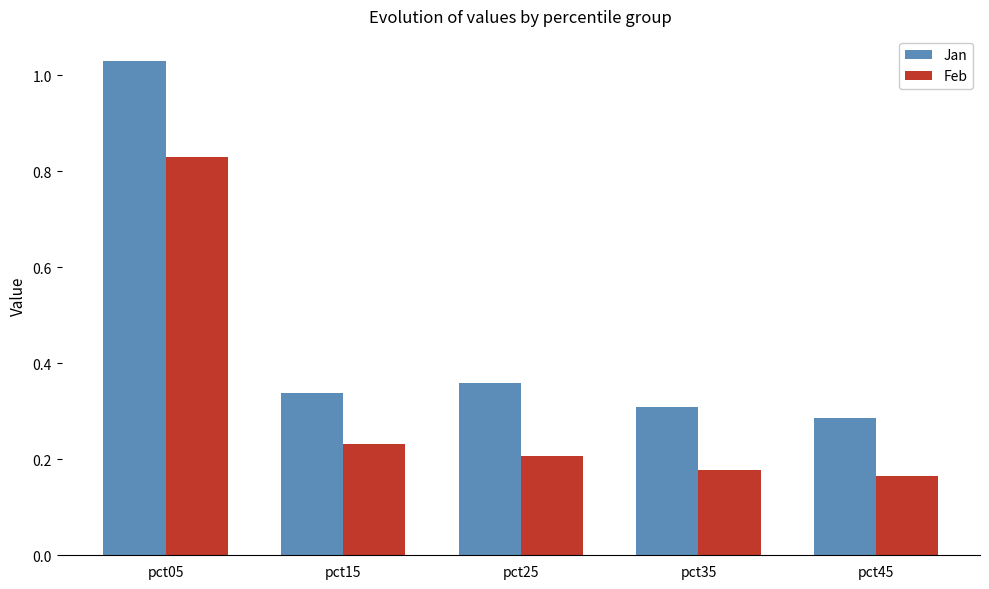

At which category does the chart reach its peak across all series?

pct05